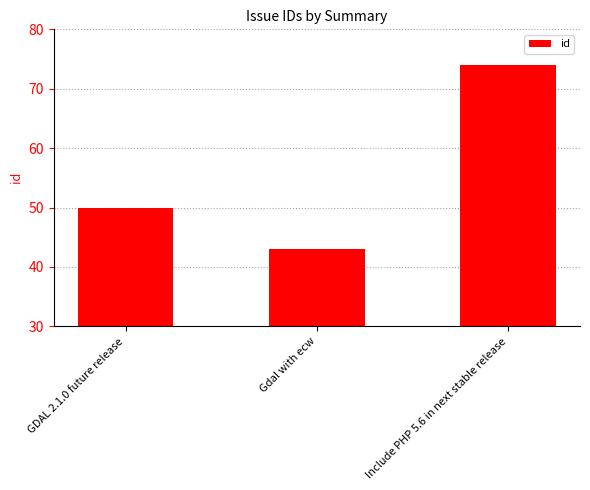

What is the value of the 1st bar from the left?

50